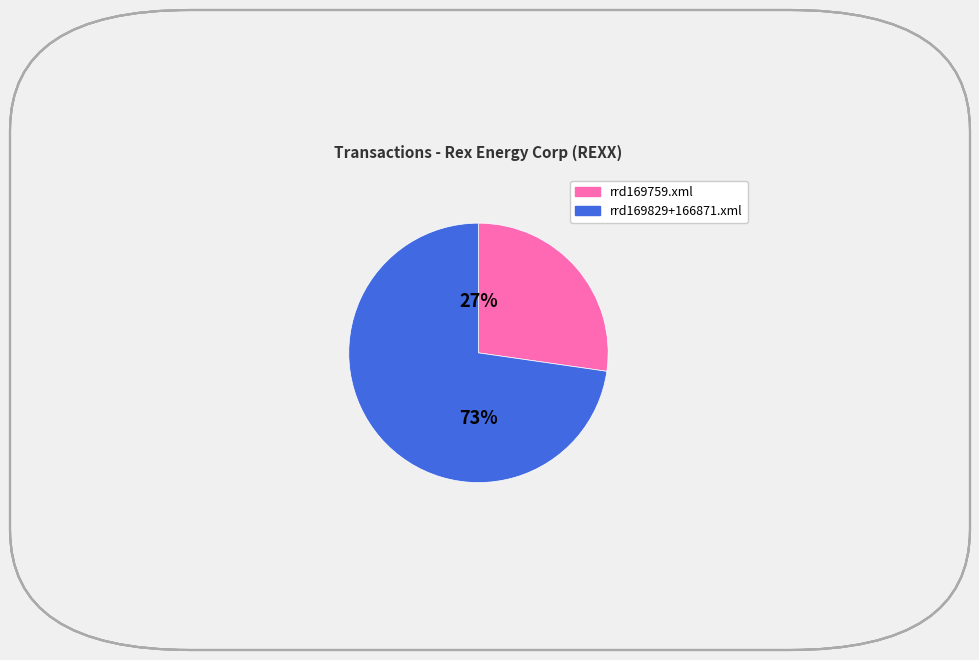

Is there any slice that represents more than half of the pie?

Yes